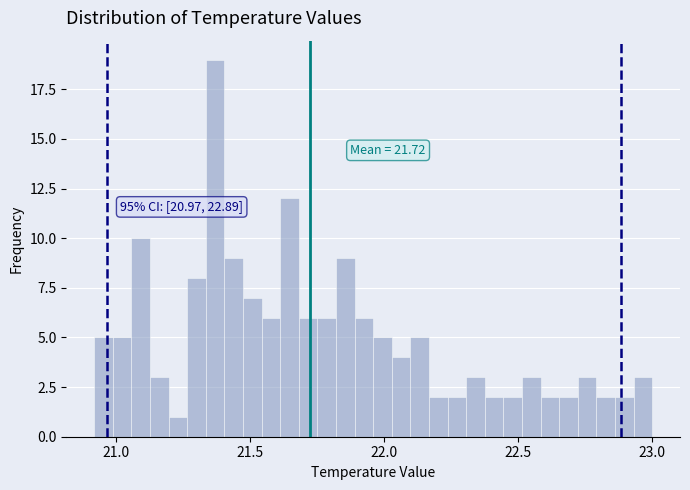

Read against the x-axis, roughly where is the centre of the tallest bar?

21.35